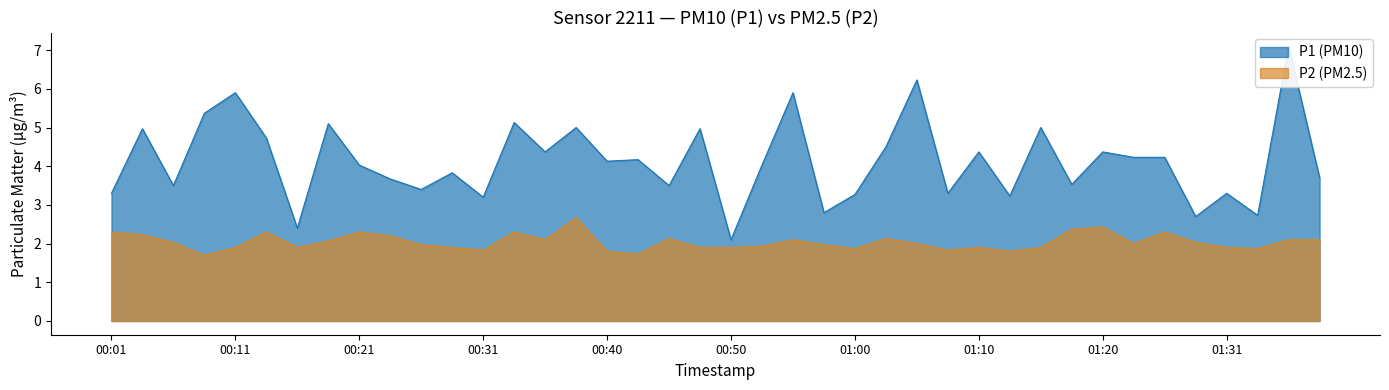

True or false: P1 and P2 intersect in this chart.

False